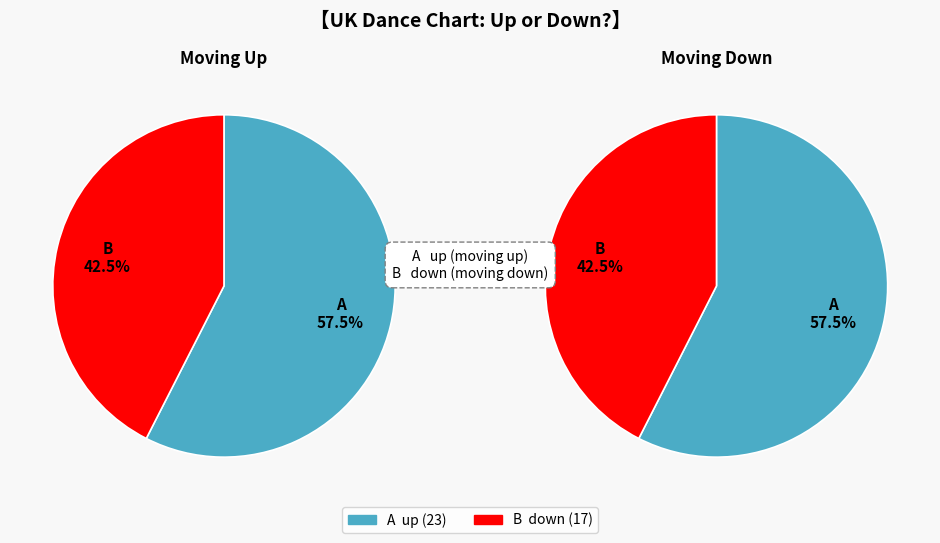

To the nearest percent, what is the average slice percentage?

50%